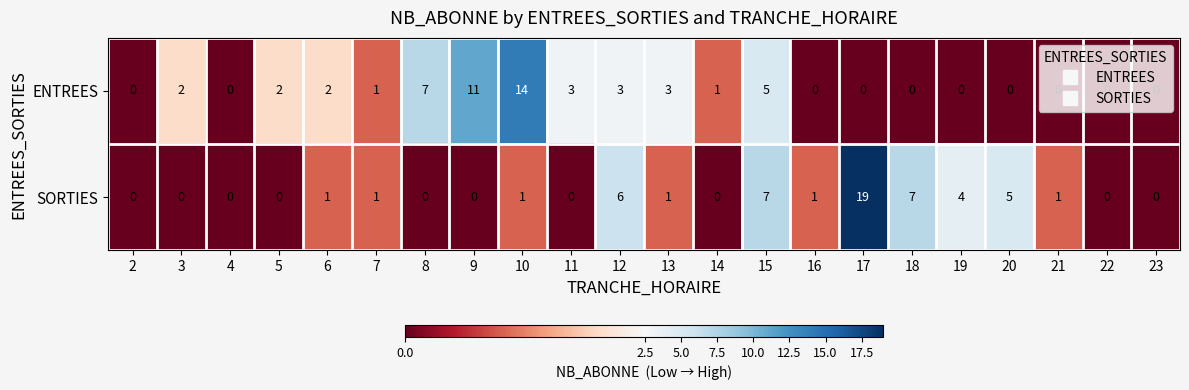

Where is ENTREES nearest to the value 7?

8